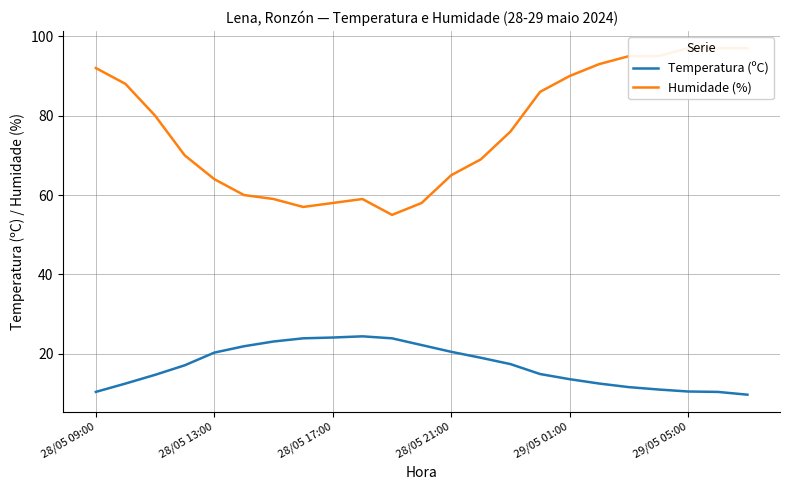

The value of Temperatura (ºC) at 28/05 09:00 is 4.6. True or false?

False